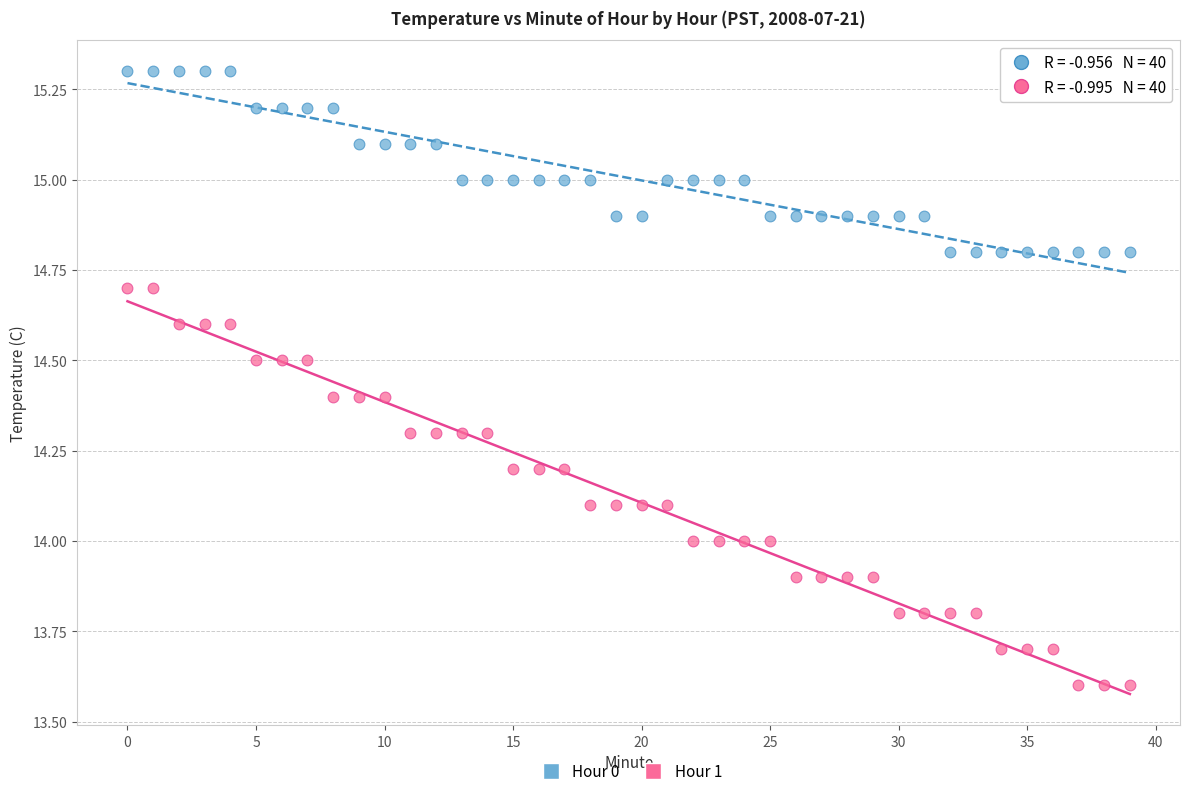

Which series reaches the maximum Y coordinate?

Hour 0